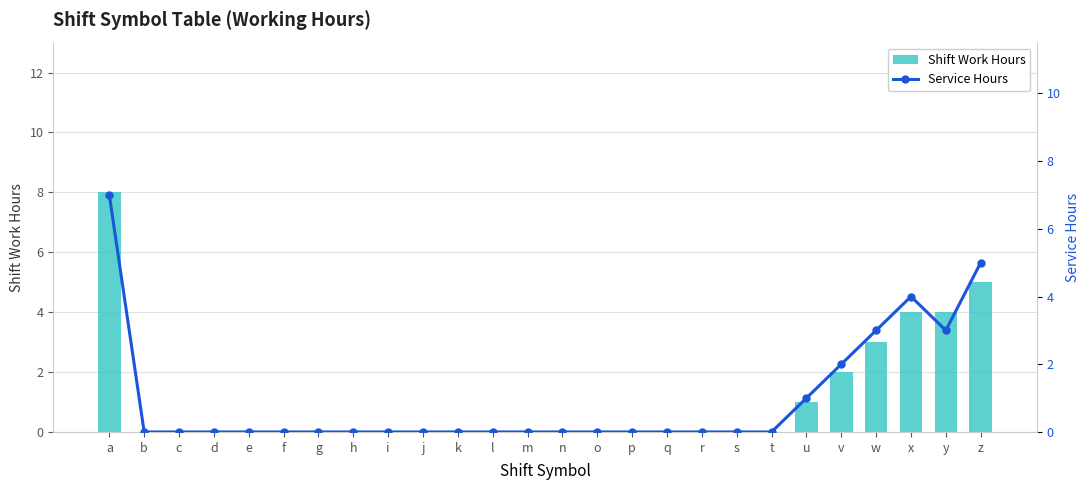

Reading right to left, list all the values displayed in this chart.

Shift Work Hours: z=5	y=4	x=4	w=3	v=2	u=1	t=0	s=0	r=0	q=0	p=0	o=0	n=0	m=0	l=0	k=0	j=0	i=0	h=0	g=0	f=0	e=0	d=0	c=0	b=0	a=8
Service Hours: z=5	y=3	x=4	w=3	v=2	u=1	t=0	s=0	r=0	q=0	p=0	o=0	n=0	m=0	l=0	k=0	j=0	i=0	h=0	g=0	f=0	e=0	d=0	c=0	b=0	a=7